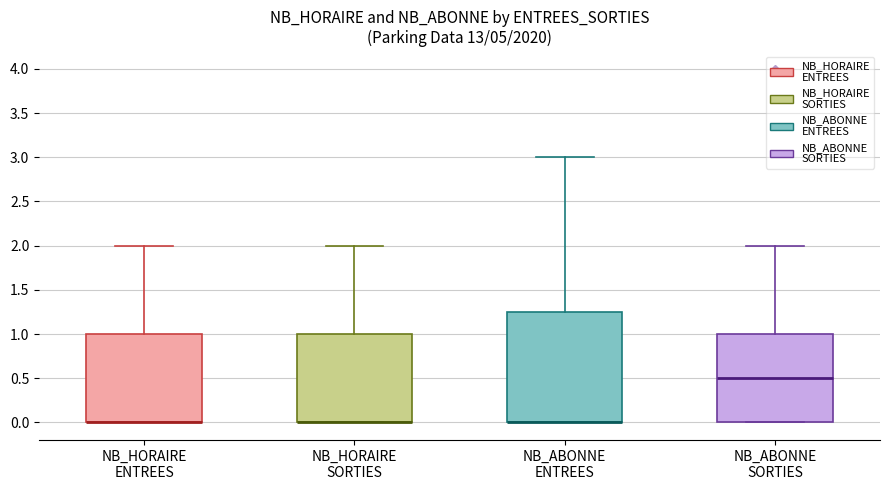

Reading left to right, read every box against the y-axis: the position of its median line, the range the box covers, and the ends of its whiskers. The values are not printed on the chart, so give them approximately, as read against the axis.

NB_HORAIRE ENTREES: median 0.00 (drawn on the box's lower edge), box 0.00 to 1.00, whiskers 0.00 to 2.00
NB_HORAIRE SORTIES: median 0.00 (drawn on the box's lower edge), box 0.00 to 1.00, whiskers 0.00 to 2.00
NB_ABONNE ENTREES: median 0.00 (drawn on the box's lower edge), box 0.00 to 1.25, whiskers 0.00 to 3.00
NB_ABONNE SORTIES: median 0.50, box 0.00 to 1.00, whiskers 0.00 to 2.00